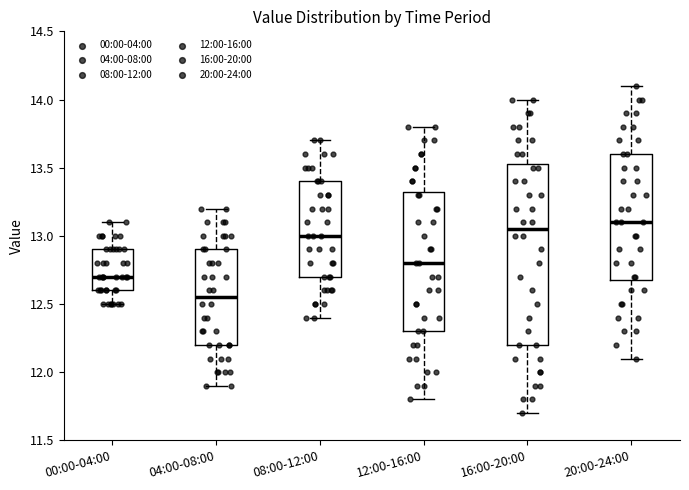

Reading left to right, transcribe this box plot: for each box, give where its median line is, the range the box spans, and where its two whiskers end, as read against the y-axis. The values are not printed on the chart, so give them approximately, as read against the axis.

00:00-04:00: median 12.70, box 12.60 to 12.90, whiskers 12.50 to 13.10
04:00-08:00: median 12.55, box 12.20 to 12.90, whiskers 11.90 to 13.20
08:00-12:00: median 13.00, box 12.70 to 13.40, whiskers 12.40 to 13.70
12:00-16:00: median 12.80, box 12.30 to 13.35, whiskers 11.80 to 13.80
16:00-20:00: median 13.05, box 12.20 to 13.55, whiskers 11.70 to 14.00
20:00-24:00: median 13.10, box 12.70 to 13.60, whiskers 12.10 to 14.10